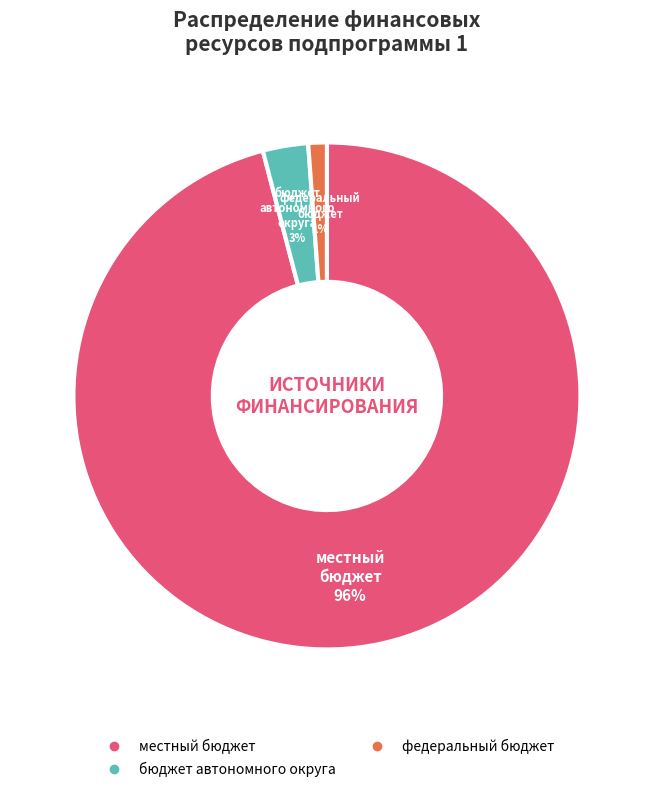

Does any single category account for the majority?

Yes